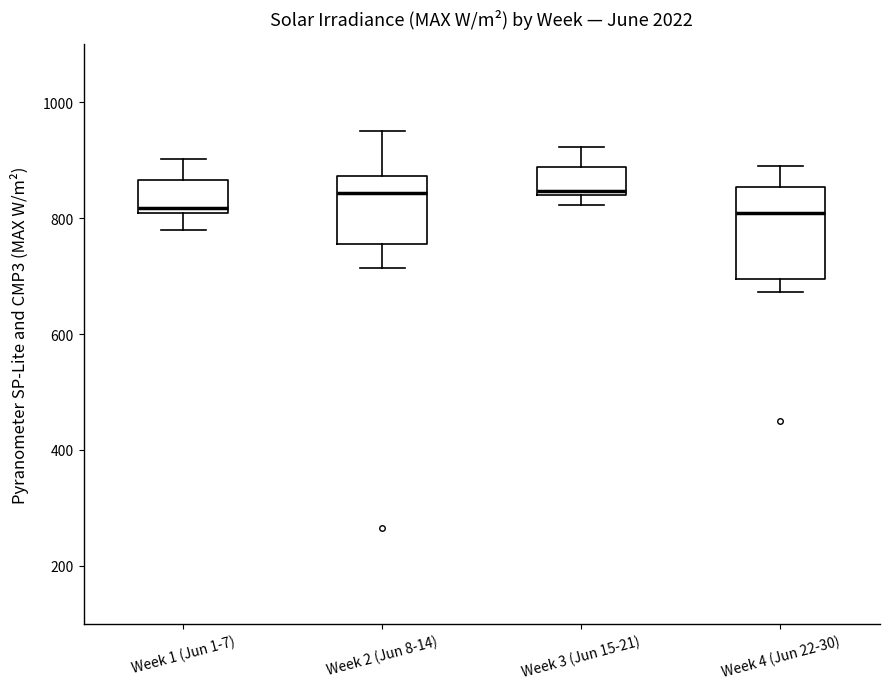

Where does the lower whisker of the box for Week 4 (Jun 22-30) end on the y-axis? The values are not printed on the chart, so give them approximately, as read against the axis.

680